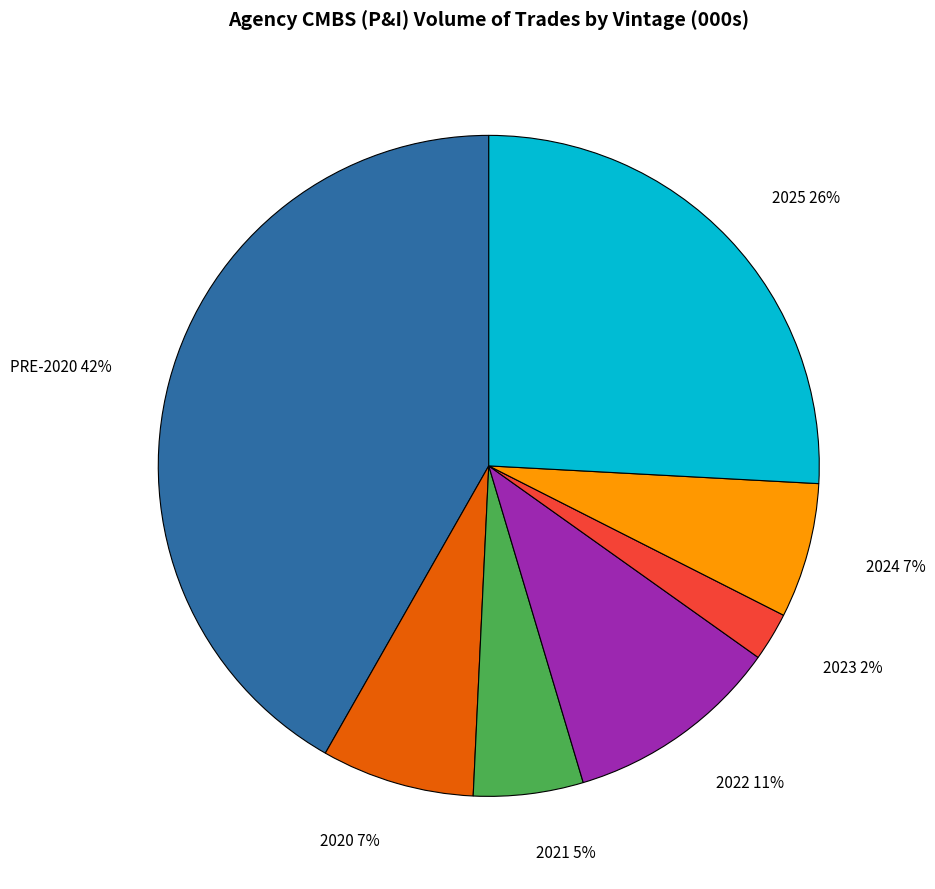

To the nearest percent, what is the combined percentage of 2023 and 2024?

9%